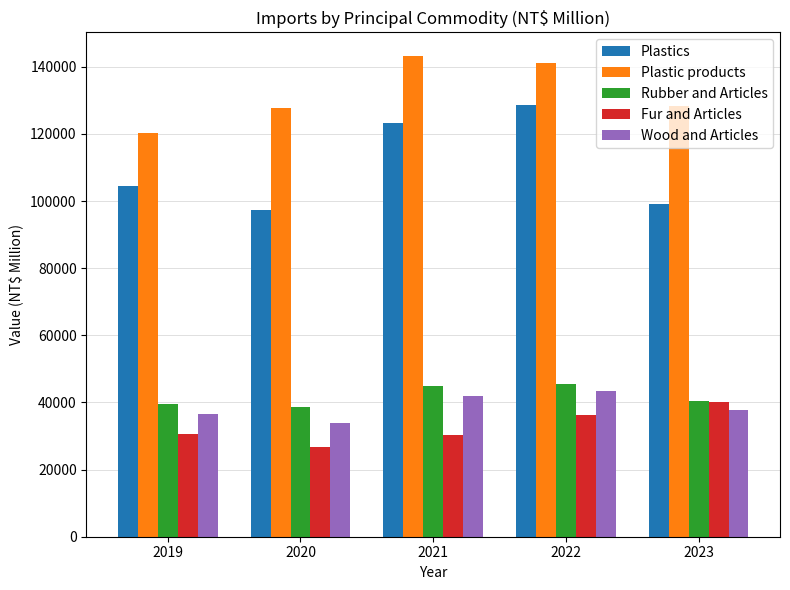

Read the Plastic products value at 2020, to the nearest 100.

127800